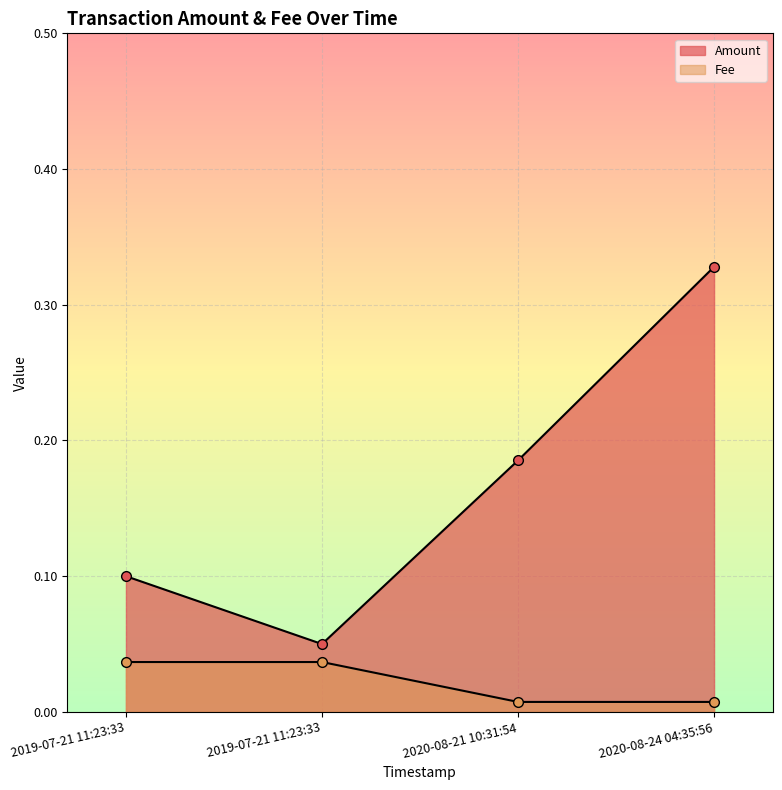

Does the chart display data point markers on the line(s)?

Yes